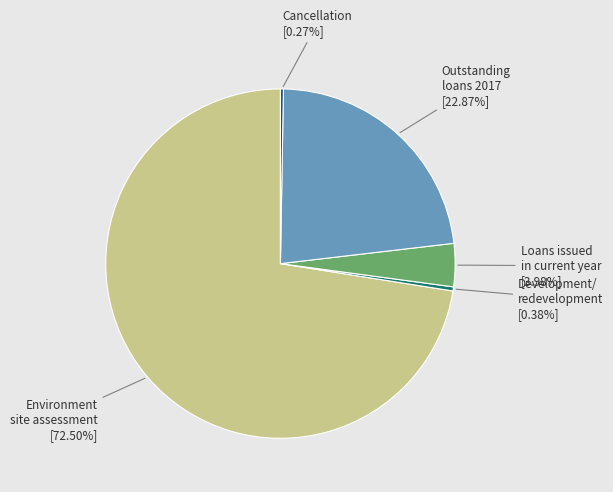

Does any single category account for the majority?

Yes